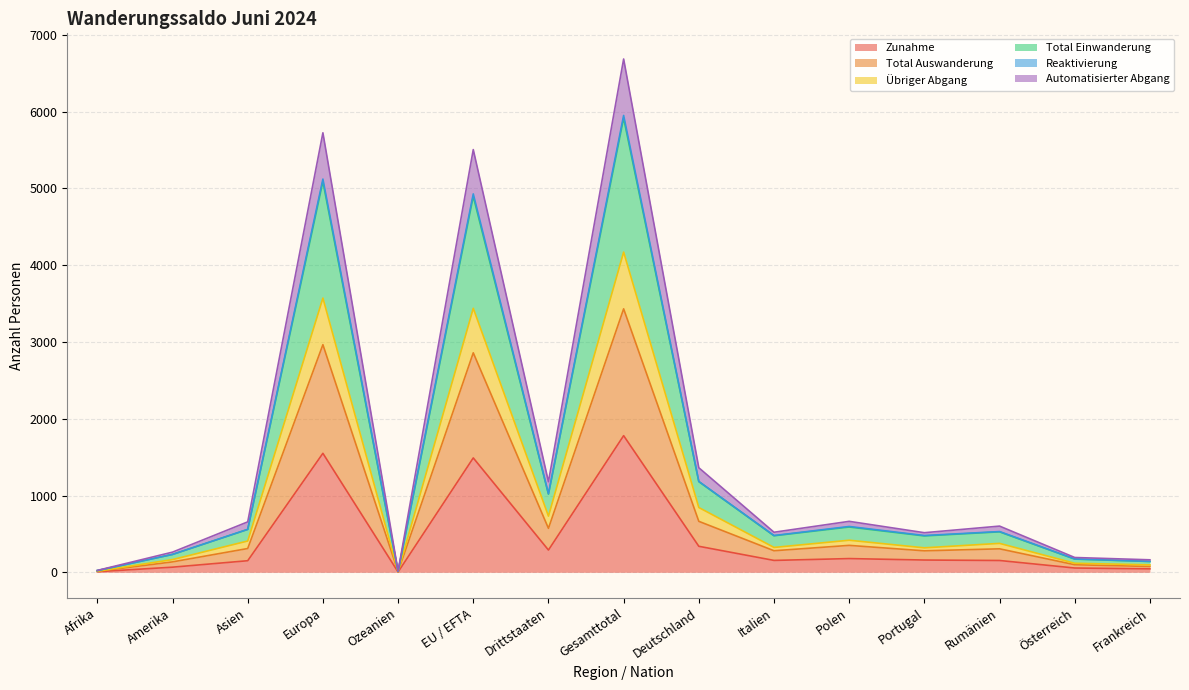

Between Asien and Portugal, which series saw the biggest shift?

Übriger Abgang